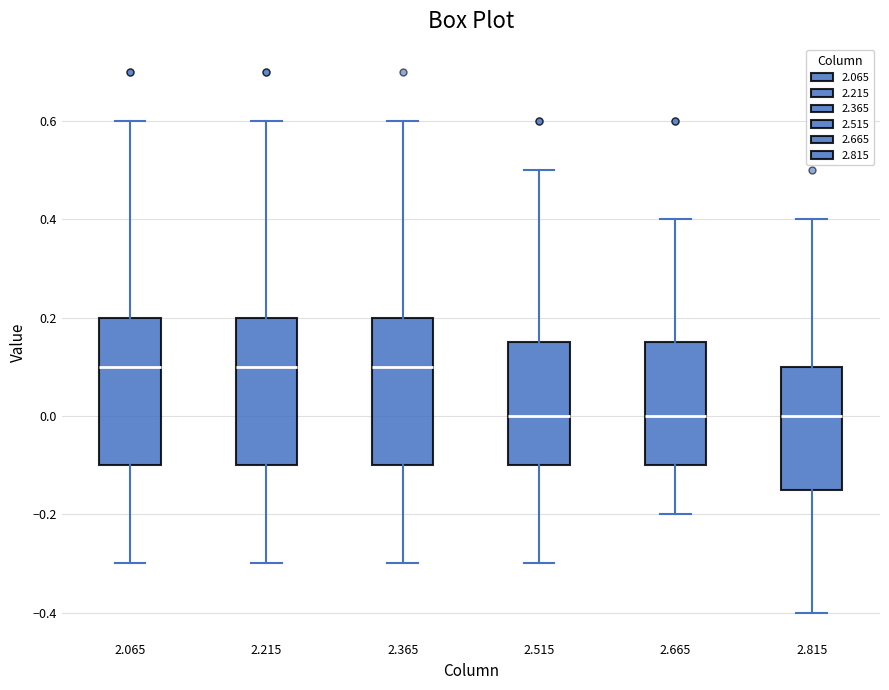

Where is the lower edge of the box at x = 2.815 on the y-axis? The values are not printed on the chart, so give them approximately, as read against the axis.

-0.14